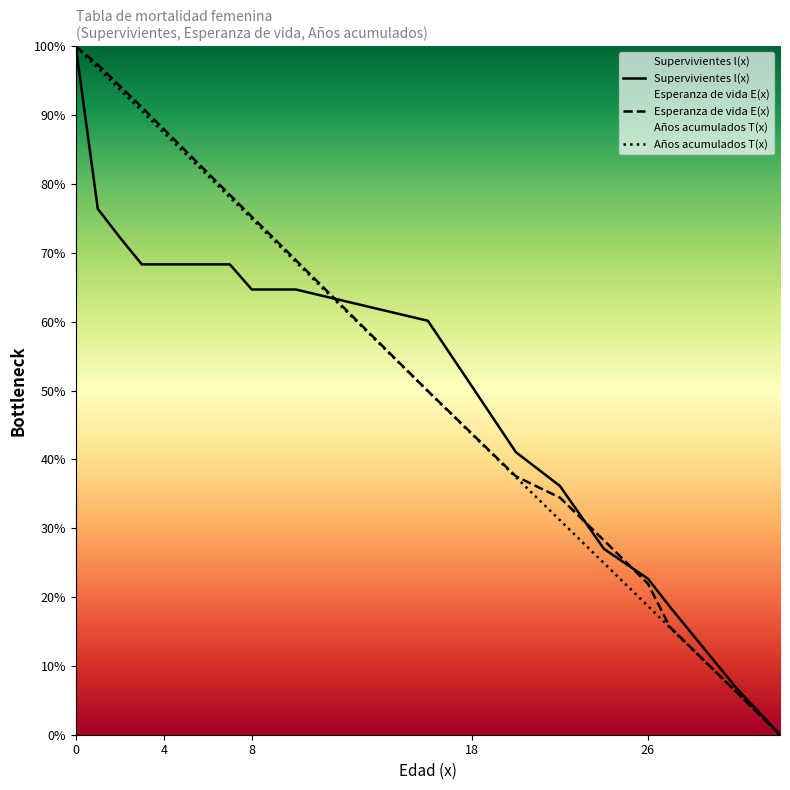

True or false: Años acumulados T(x) and Supervivientes l(x) intersect in this chart.

True